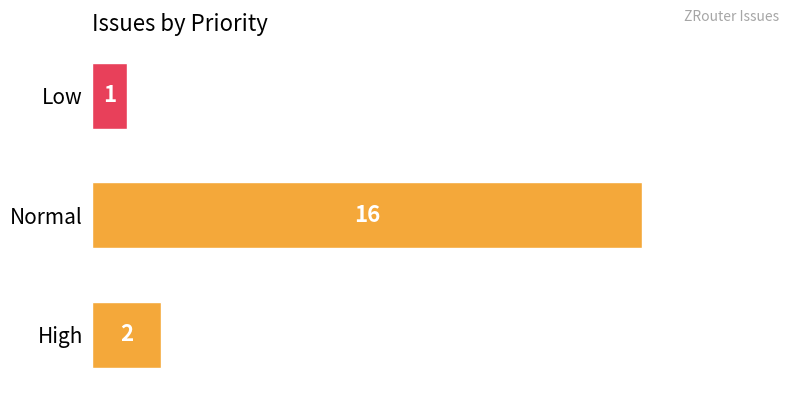

Between Low and Normal, which is larger?

Normal